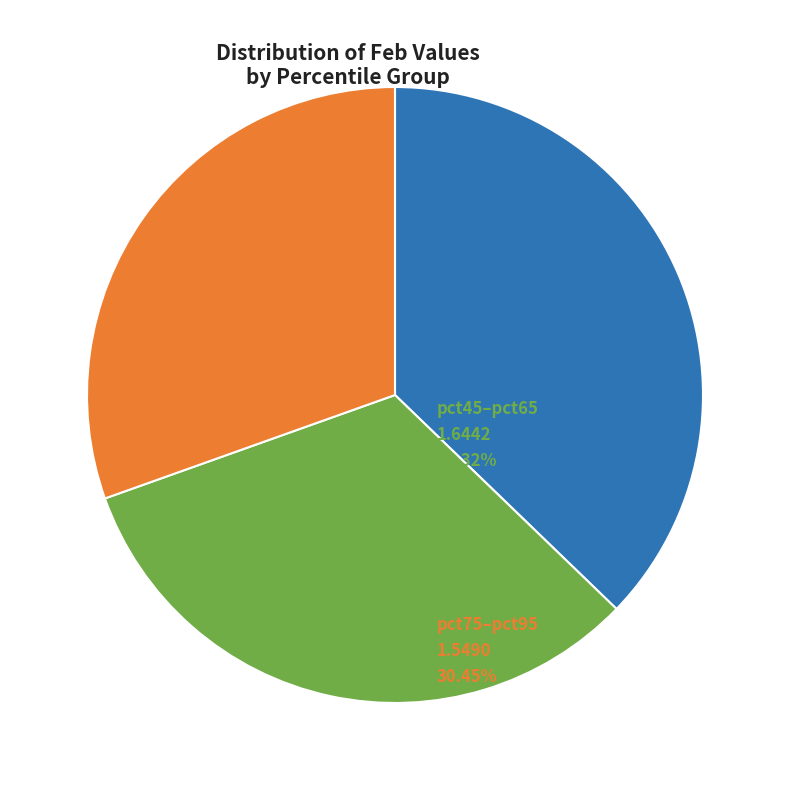

Does any single category account for the majority?

No